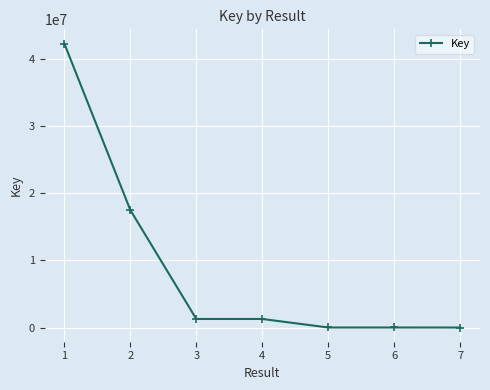

What is the change in value from 1 to 3?

-41074241